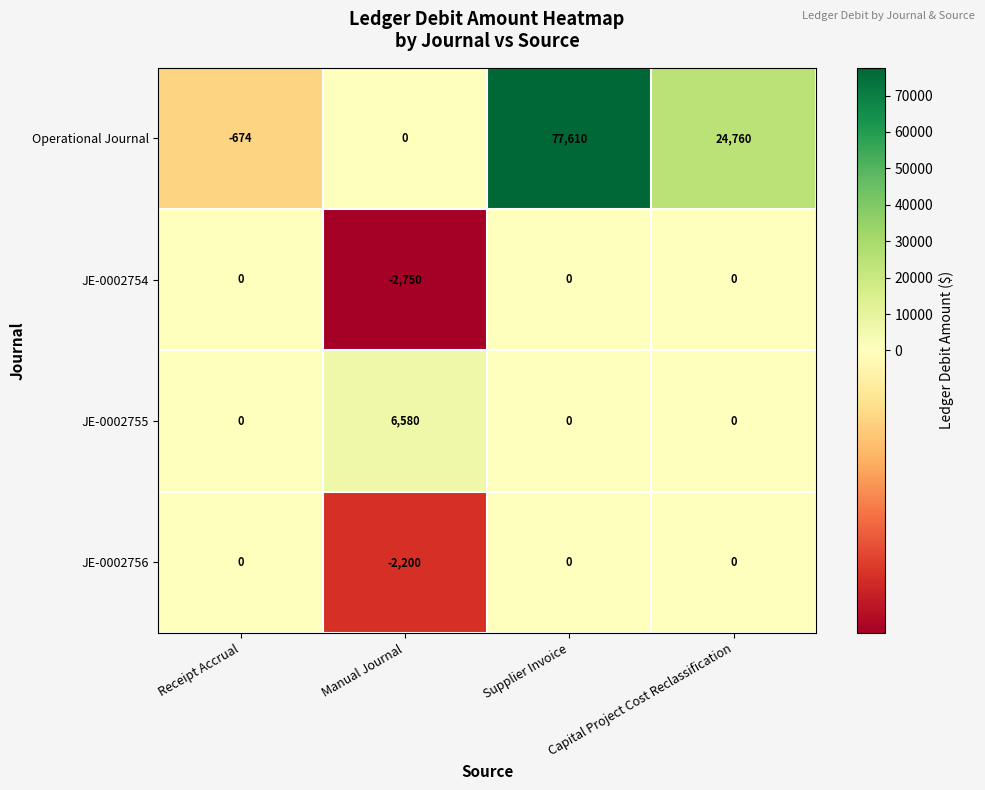

What is the total value across all series at Manual Journal?

1630